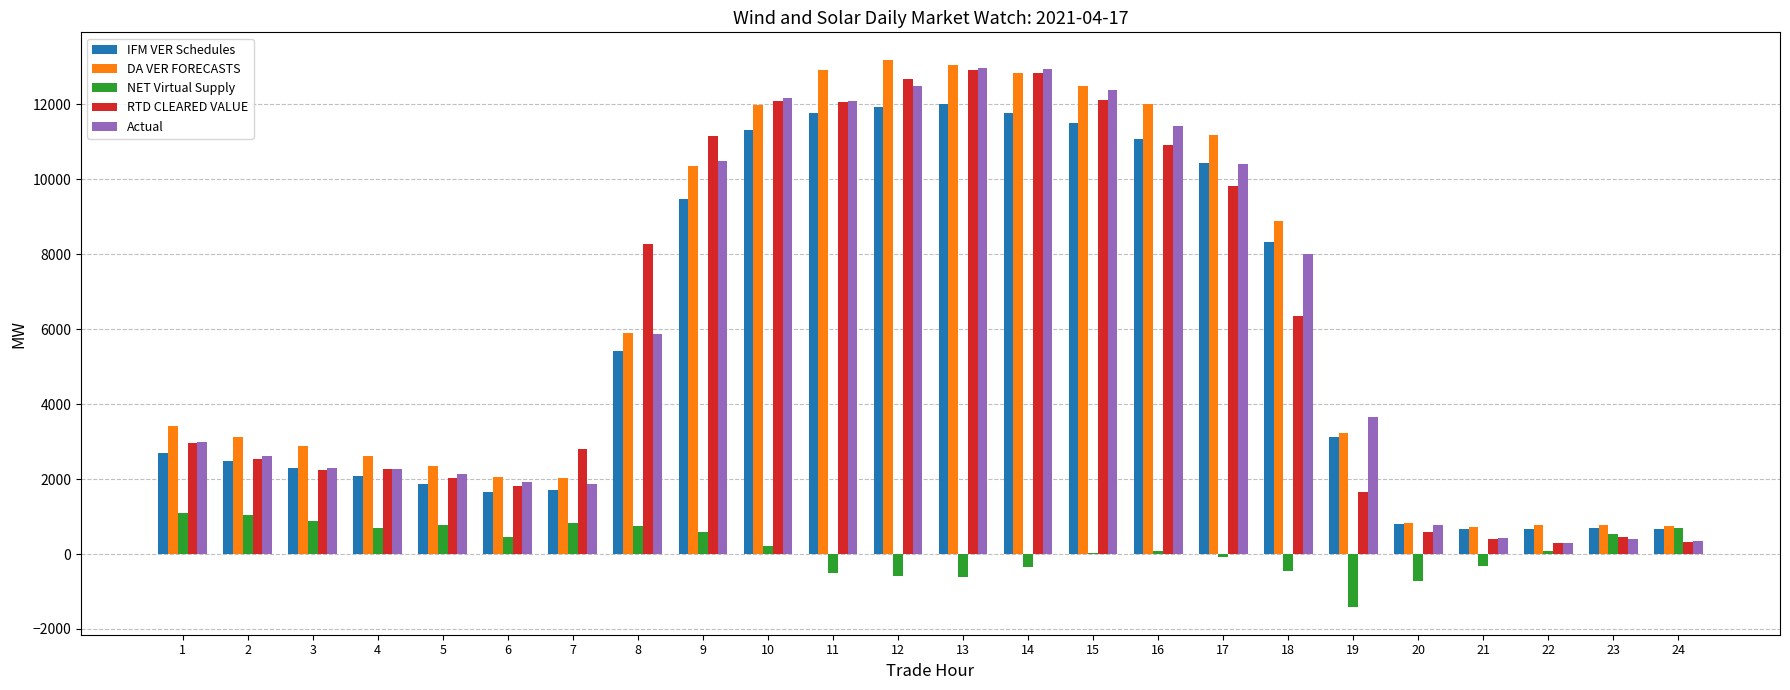

What is the difference between the NET Virtual Supply values at 8 and 11?

1247.4